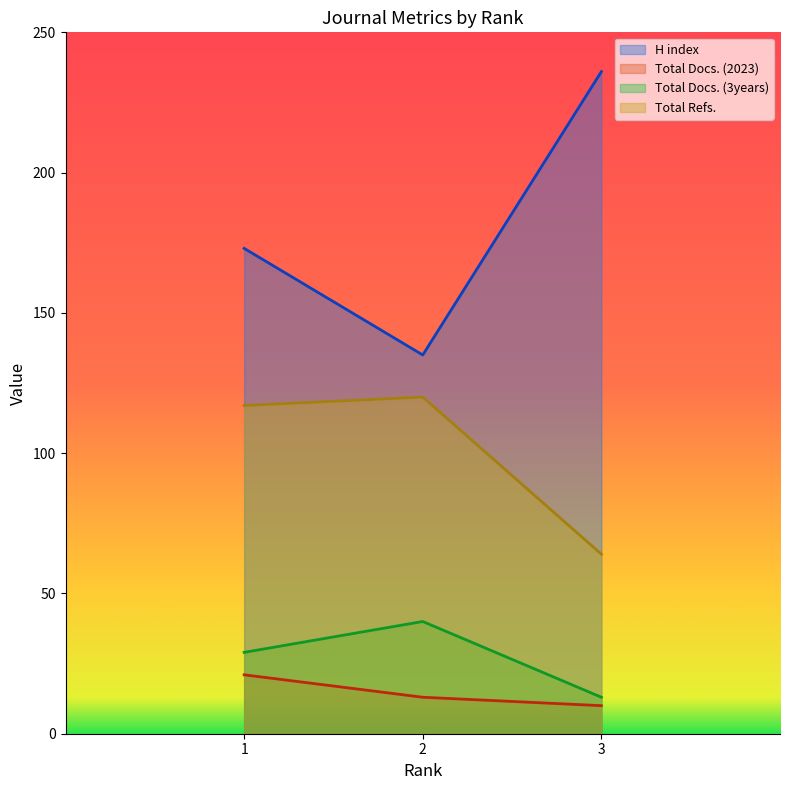

Does the chart have visible grid lines?

No